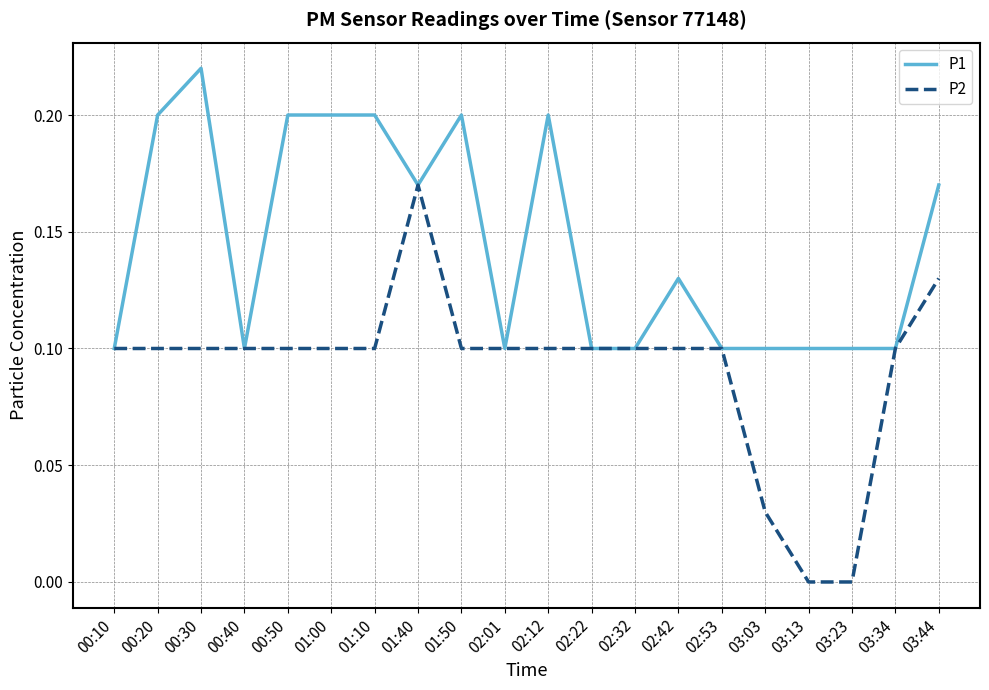

True or false: P1 has a value of 0.1 at 03:13.

True